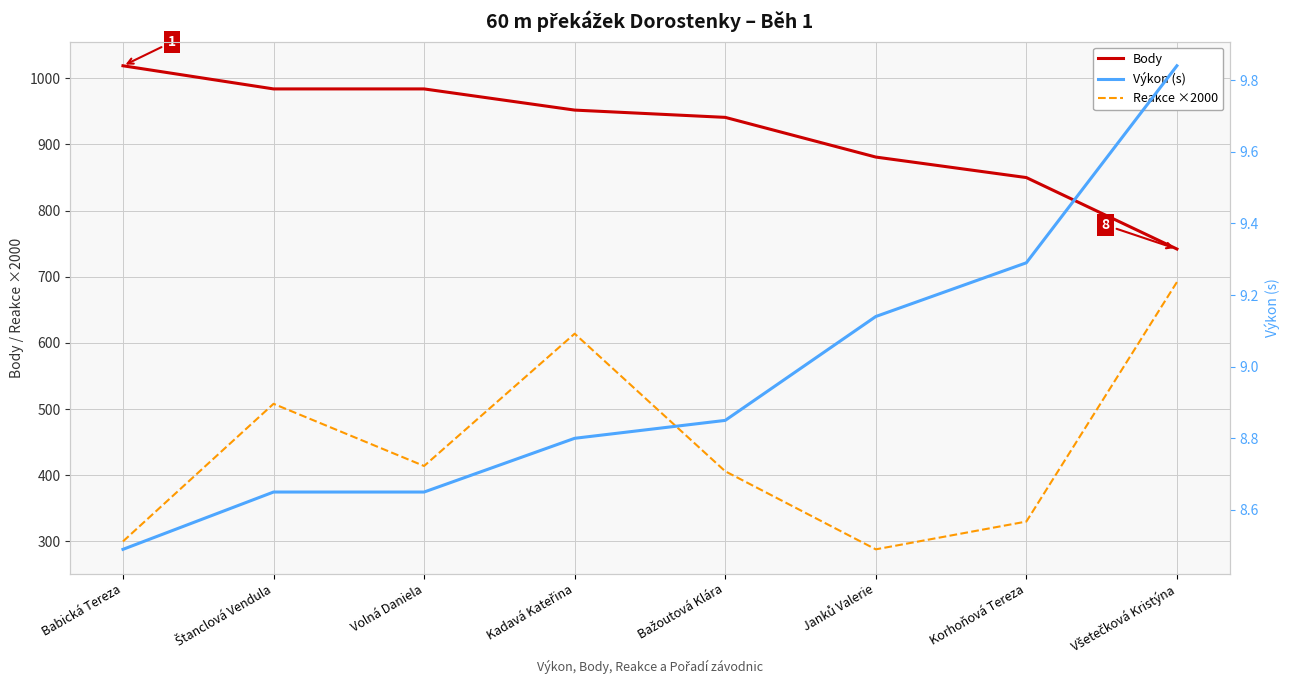

List the series in order of their peak value, highest first.

Body, Reakce ×2000, Výkon (s)